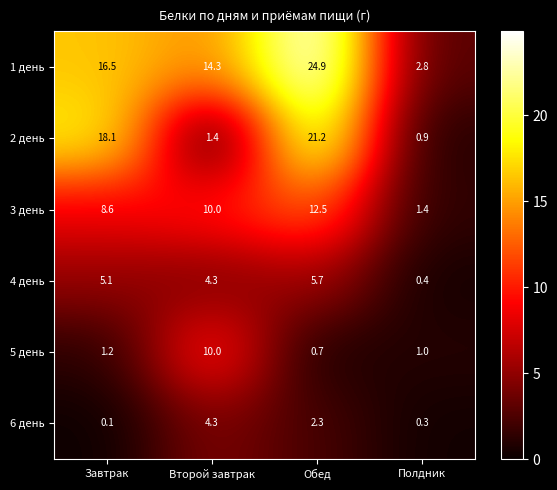

At which category is the sum across all series the highest?

Обед